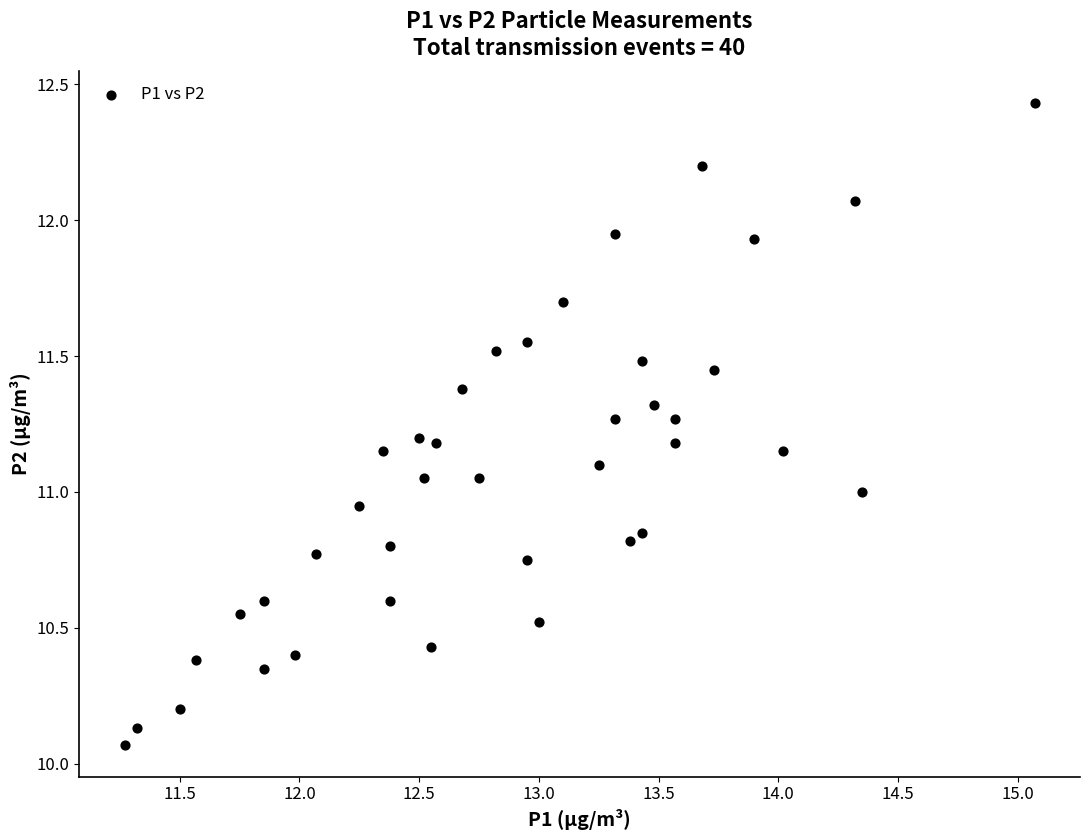

What is the range of Y values (max minus min)?

2.4